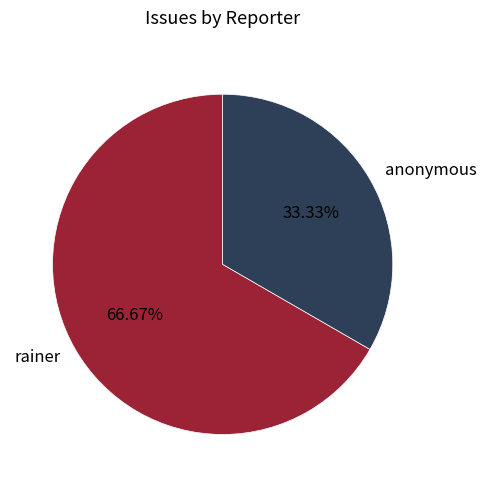

What is the largest slice in the pie chart?

rainer